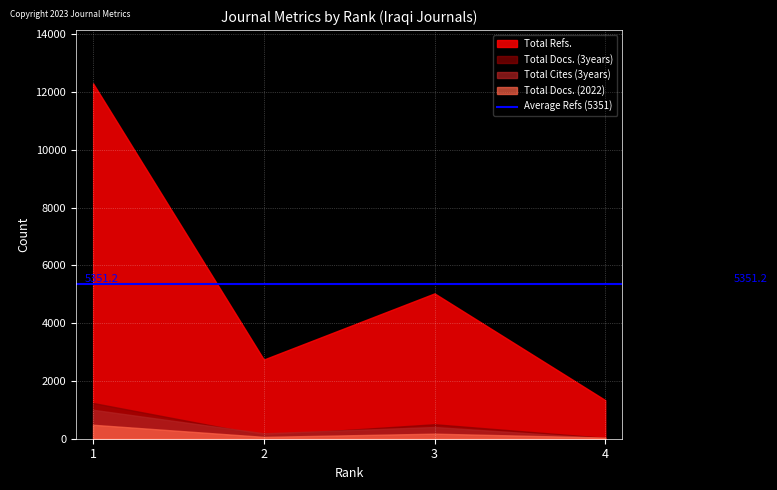

Which series has the largest range (max minus min)?

Total Refs.